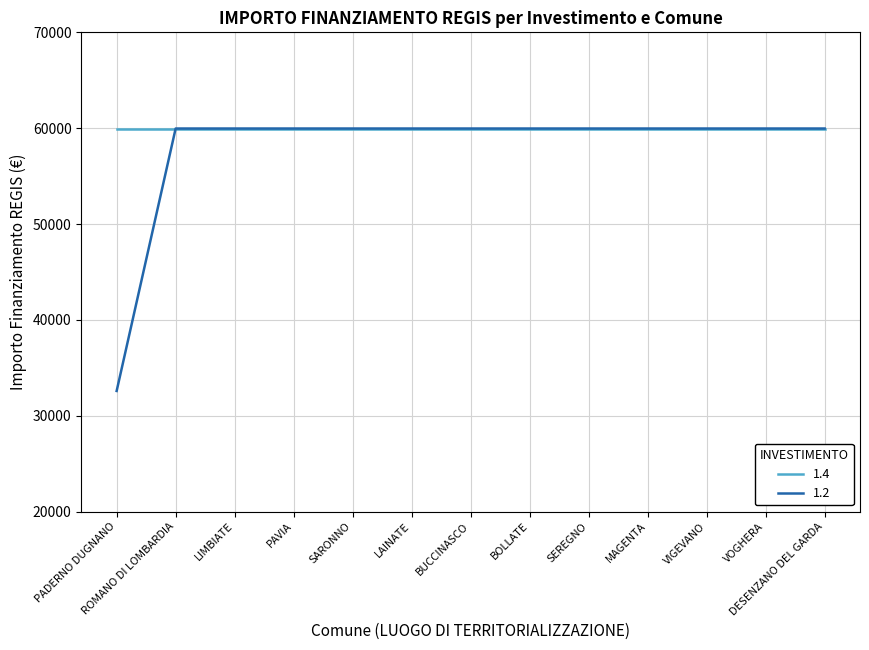

Rank the series at PADERNO DUGNANO from highest to lowest value.

1.4, 1.2